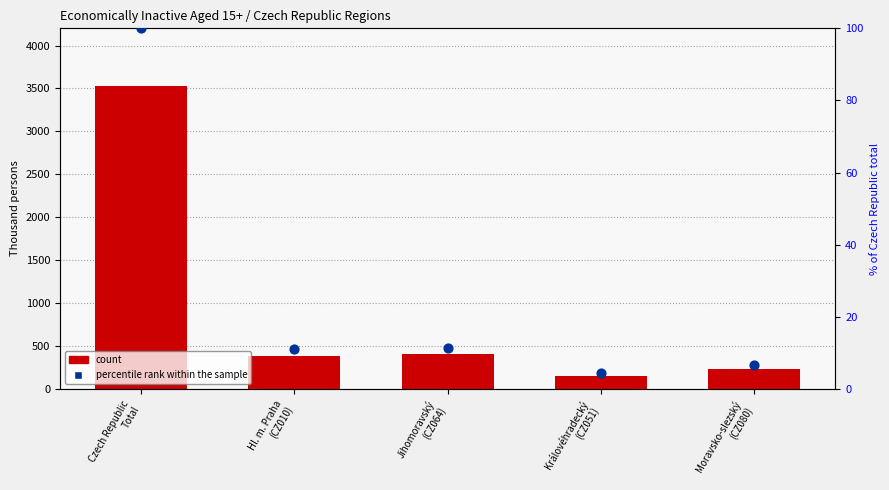

At which category is the sum across all series the highest?

Czech Republic
Total